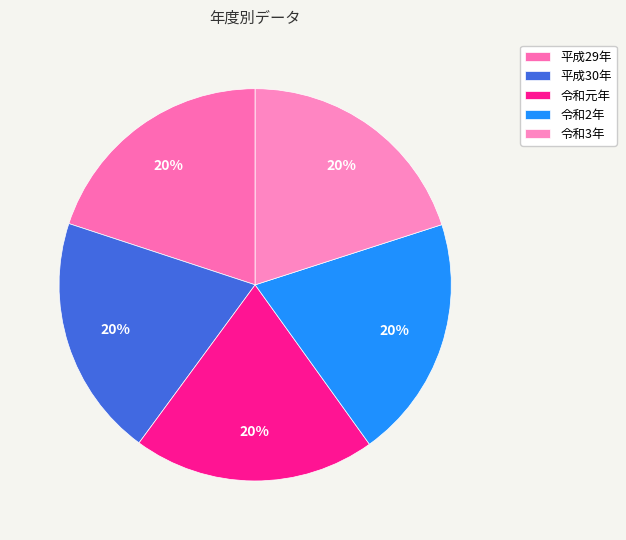

Does 令和元年 account for over 50% of the chart?

No